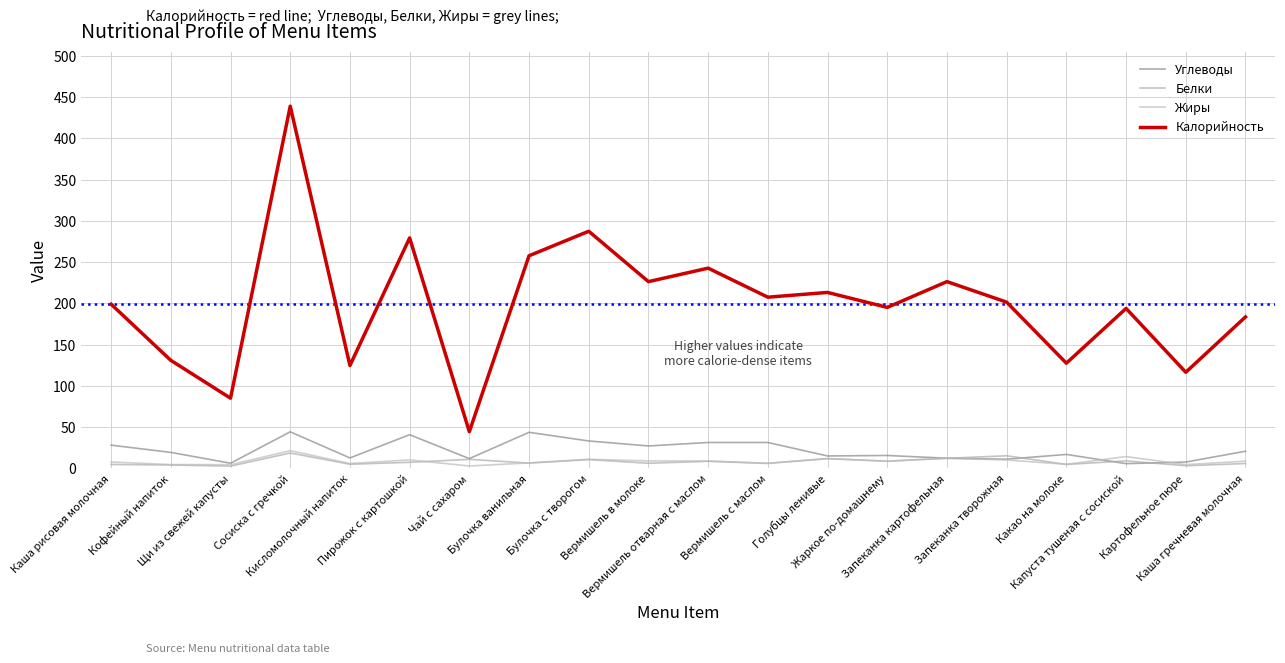

True or false: Калорийность and Белки cross at least once.

False